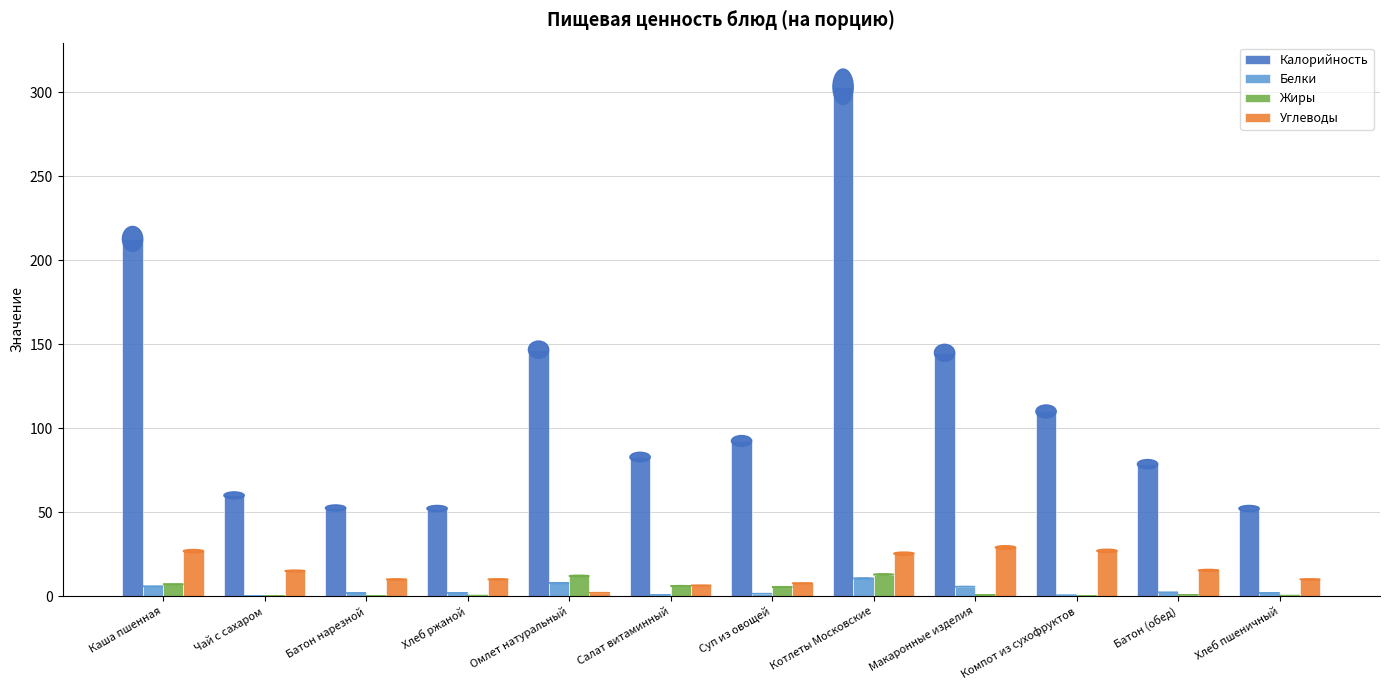

What is the sum of all Белки values?

40.9